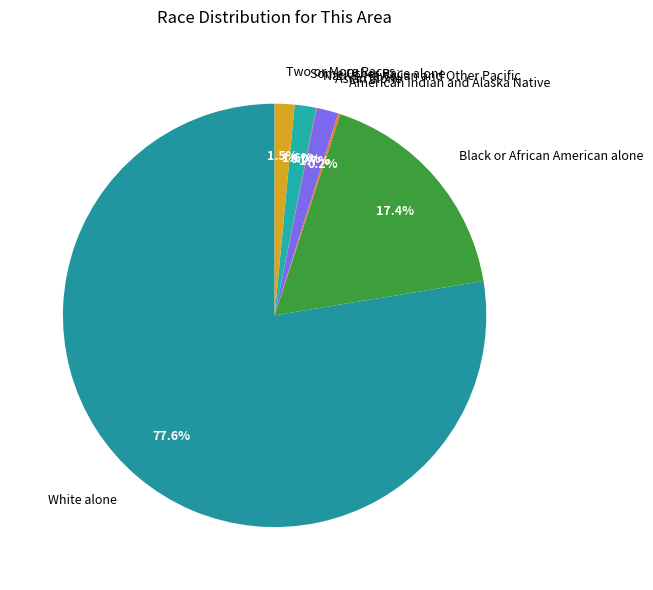

Which slice is the largest?

White alone